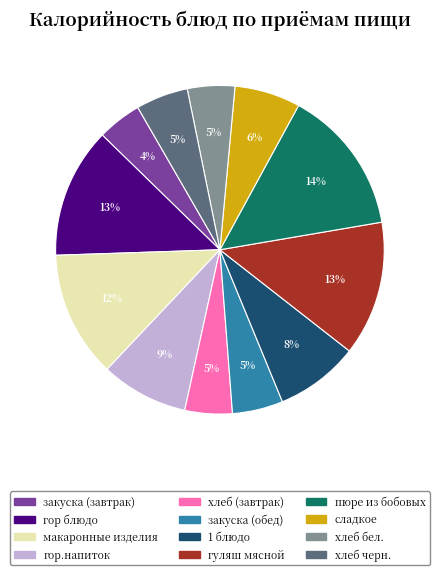

To the nearest percent, what portion does гуляш мясной represent?

13%